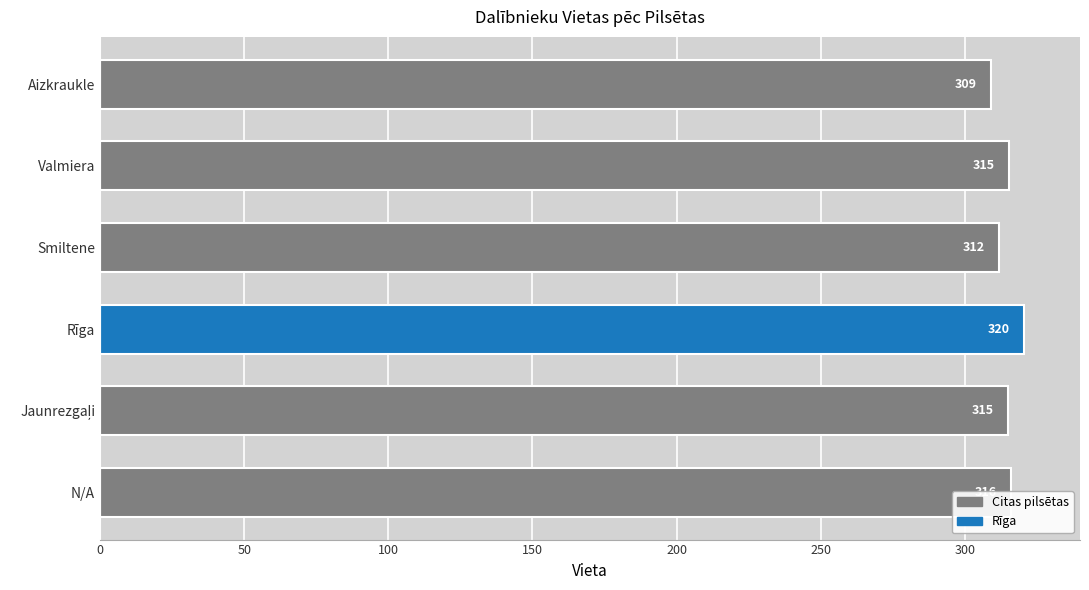

Is it true that the value at Valmiera is 129.2?

False